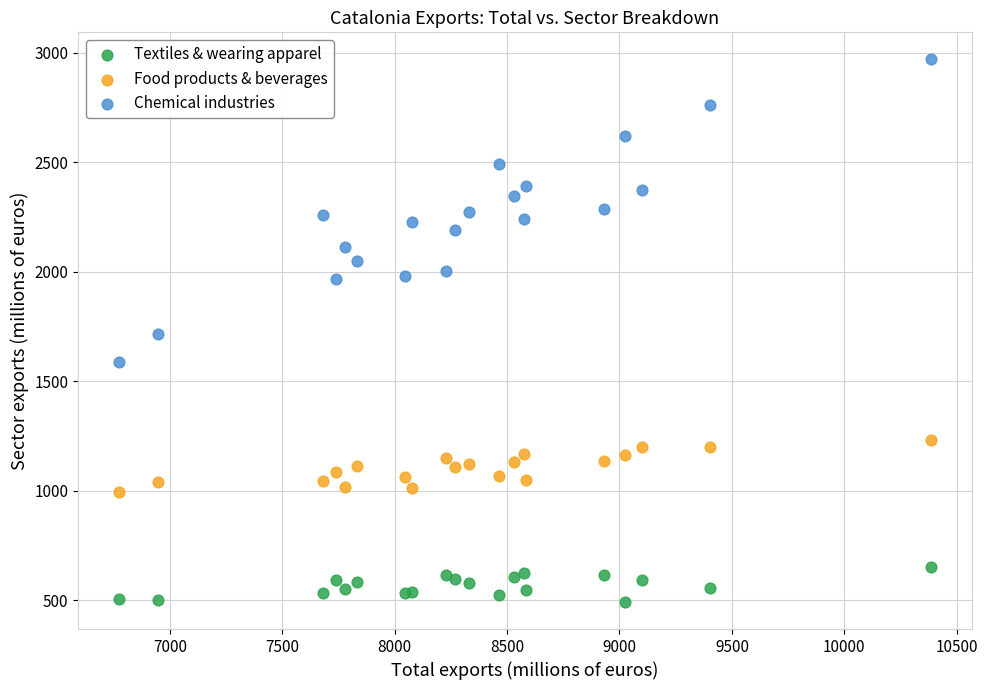

Which series reaches the minimum Y coordinate?

Textiles & wearing apparel